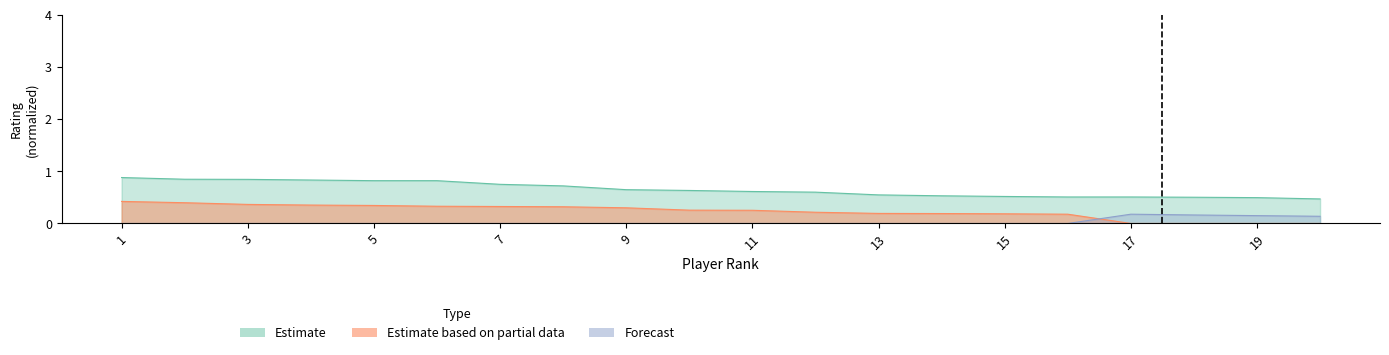

Rank the series by their average value, from lowest to highest.

Estimate based on partial data, Estimate